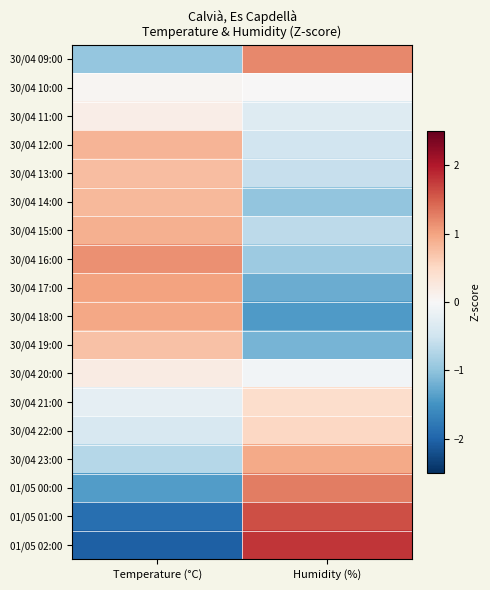

List the series in order of their peak value, highest first.

01/05 02:00, 01/05 01:00, 01/05 00:00, 30/04 09:00, 30/04 16:00, 30/04 17:00, 30/04 18:00, 30/04 23:00, 30/04 15:00, 30/04 12:00, 30/04 14:00, 30/04 13:00, 30/04 19:00, 30/04 22:00, 30/04 21:00, 30/04 20:00, 30/04 11:00, 30/04 10:00